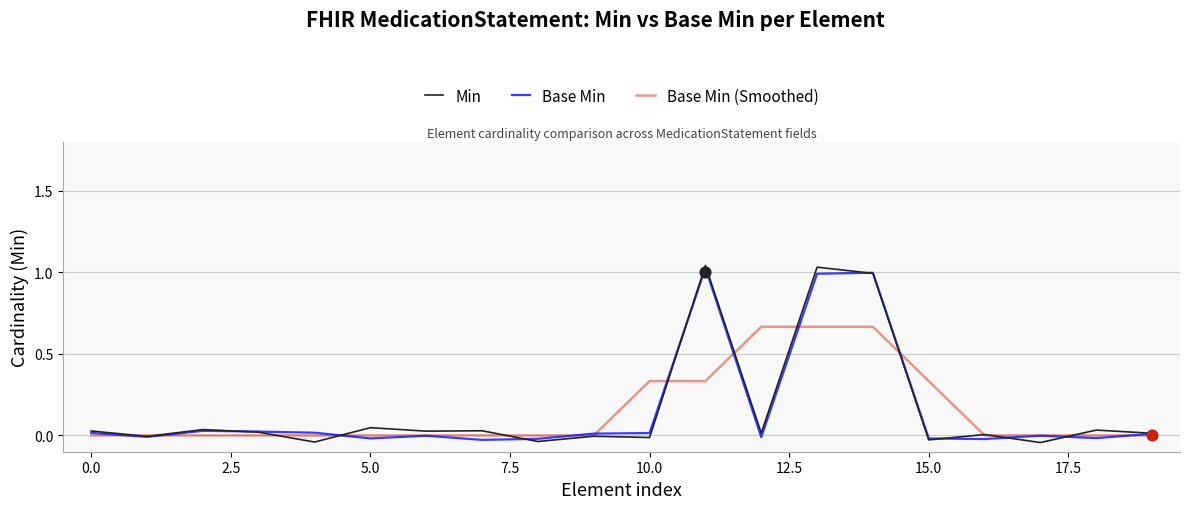

Which series contains the lowest Y value?

Min